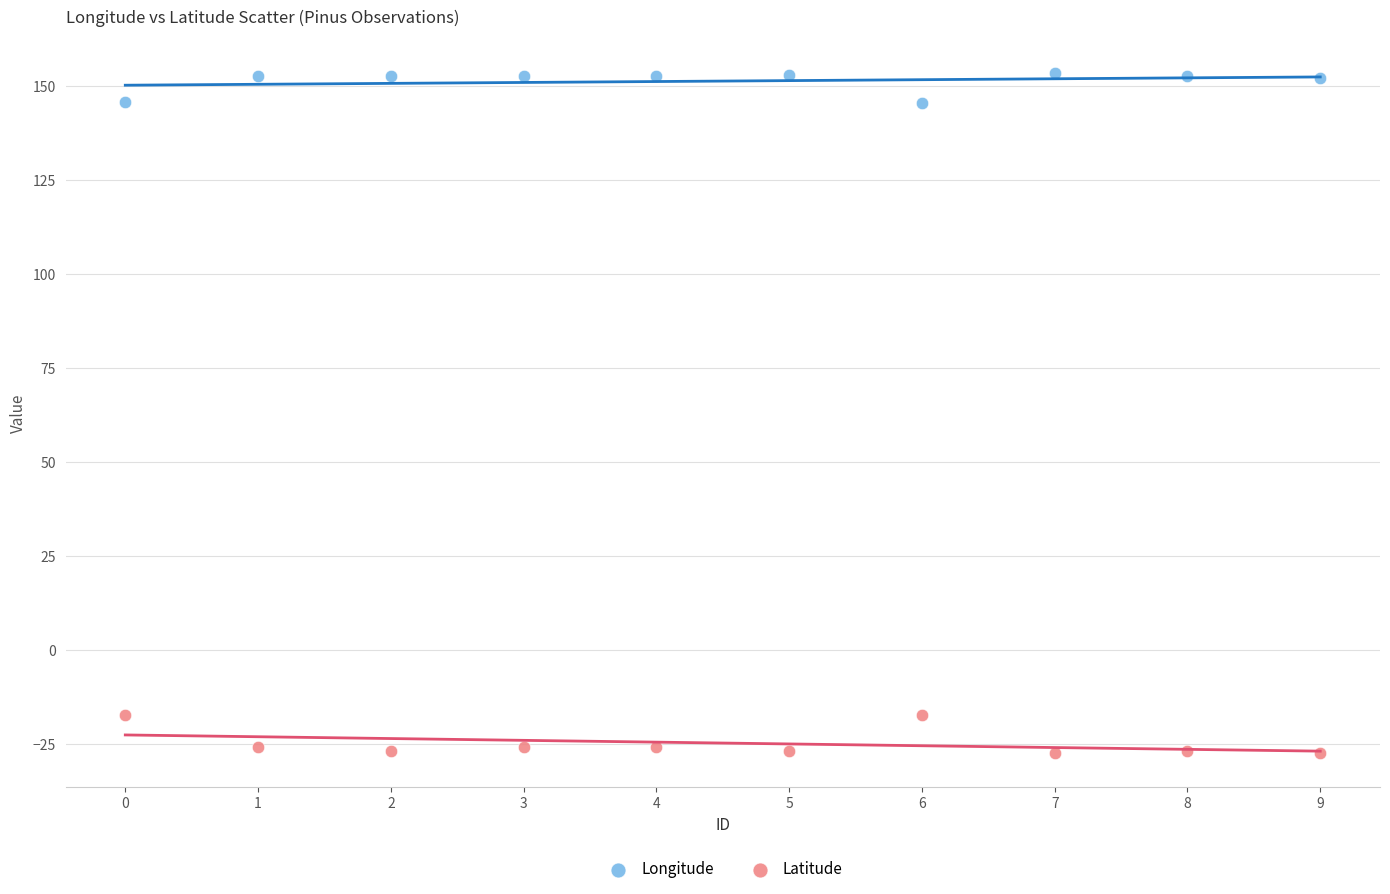

What are all the series names shown in the legend?

Longitude, Latitude